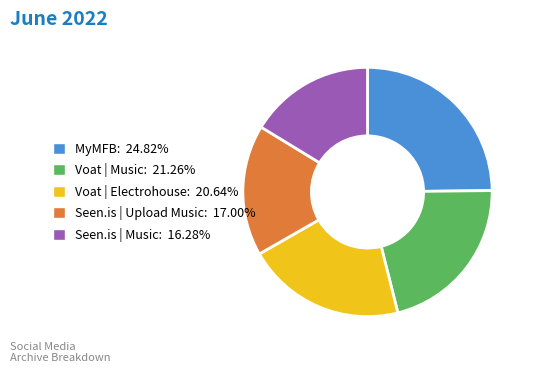

Is there a majority slice in this chart?

No